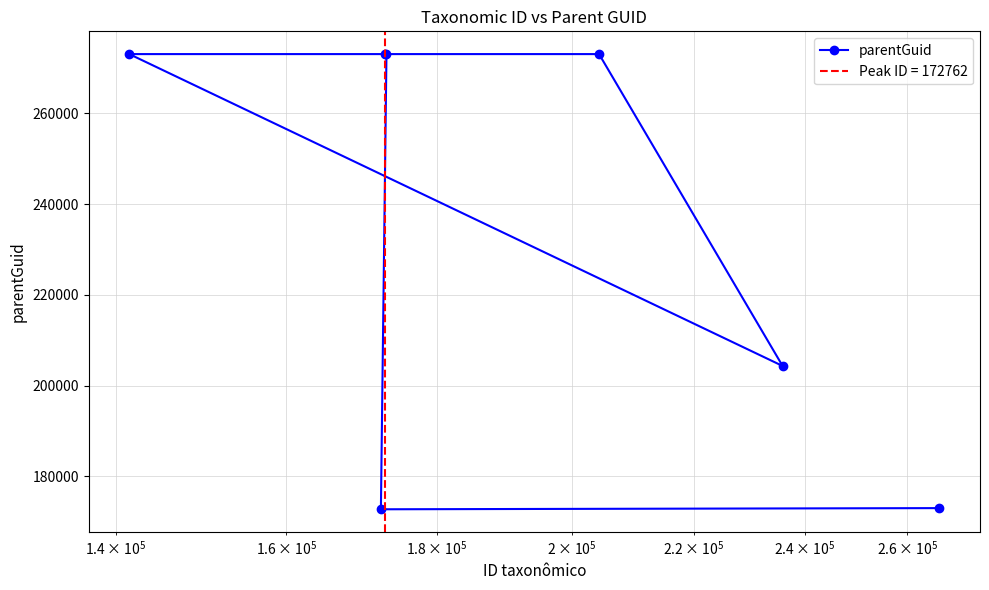

How many lines are shown in the chart?

1